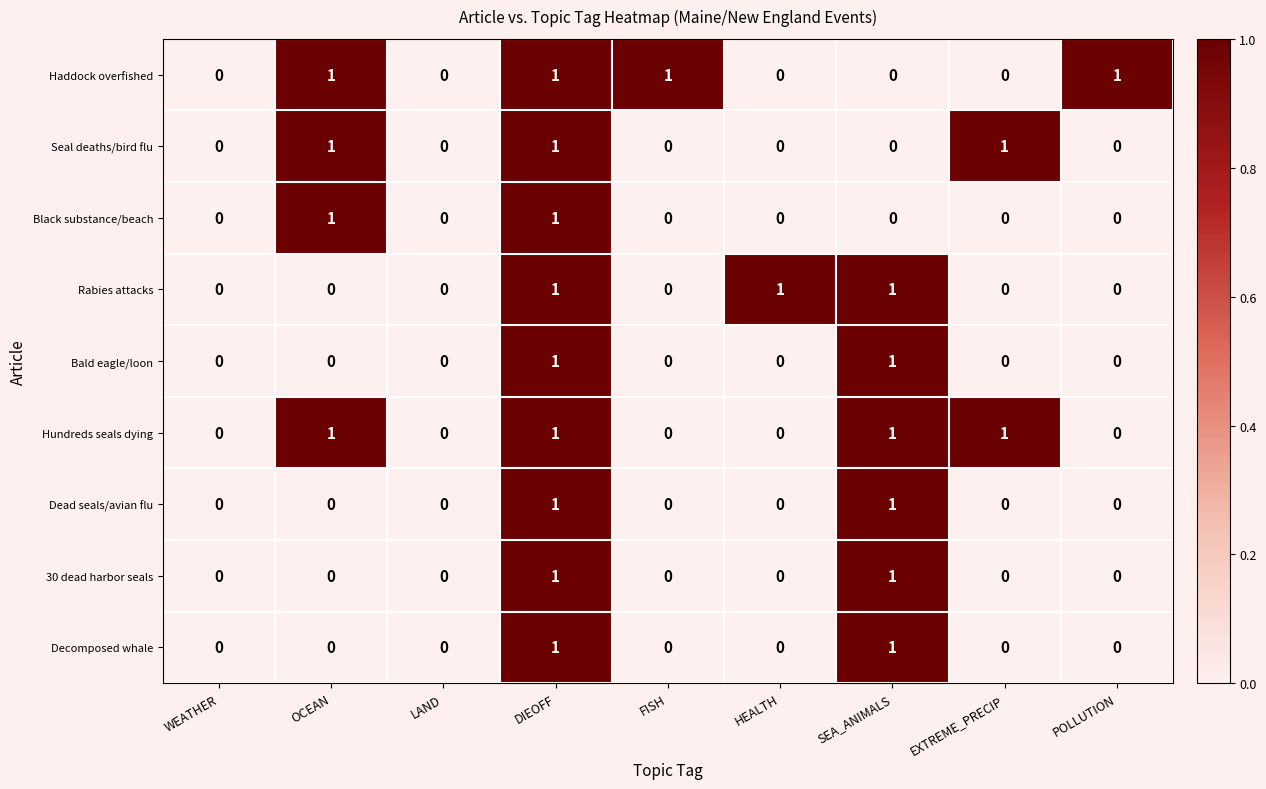

At which category is the sum across all series the highest?

DIEOFF